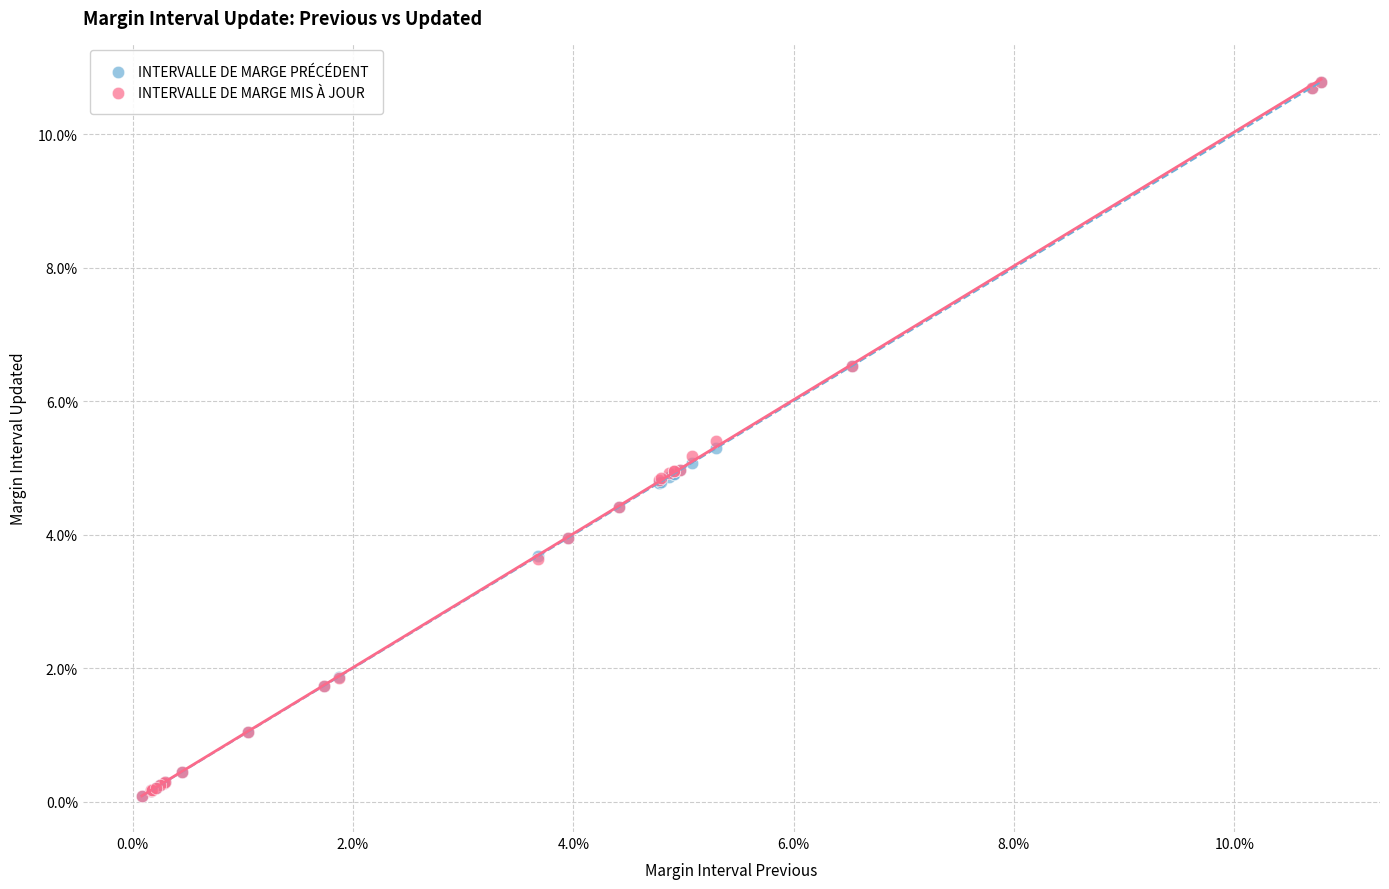

Which series has the widest spread of Y values?

INTERVALLE DE MARGE PRÉCÉDENT